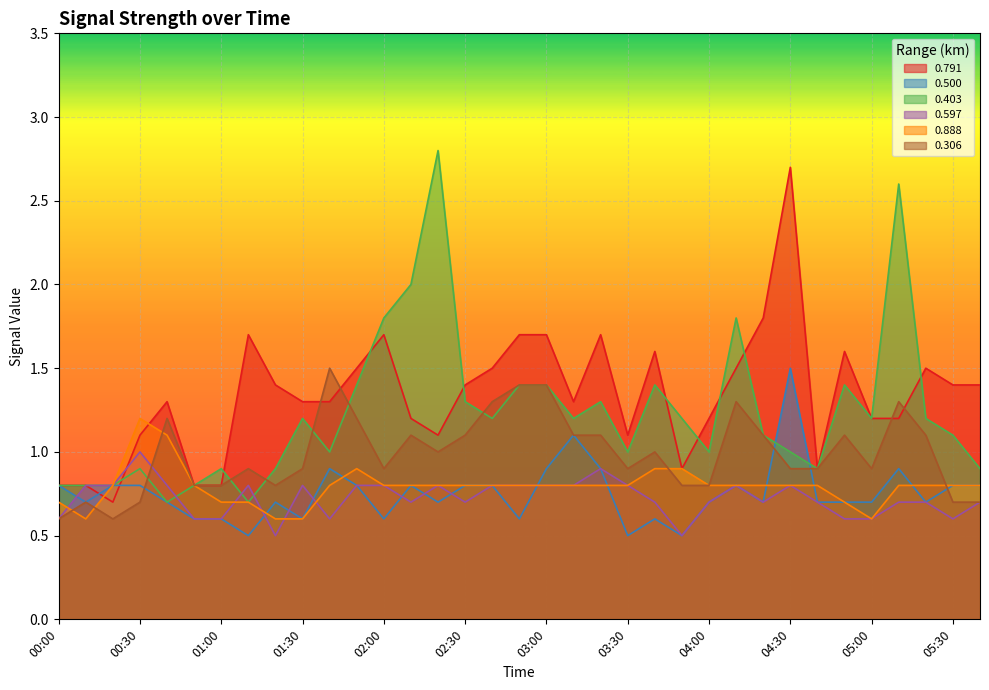

What is the value of the 0.500 point at the 34th from the left?

0.8